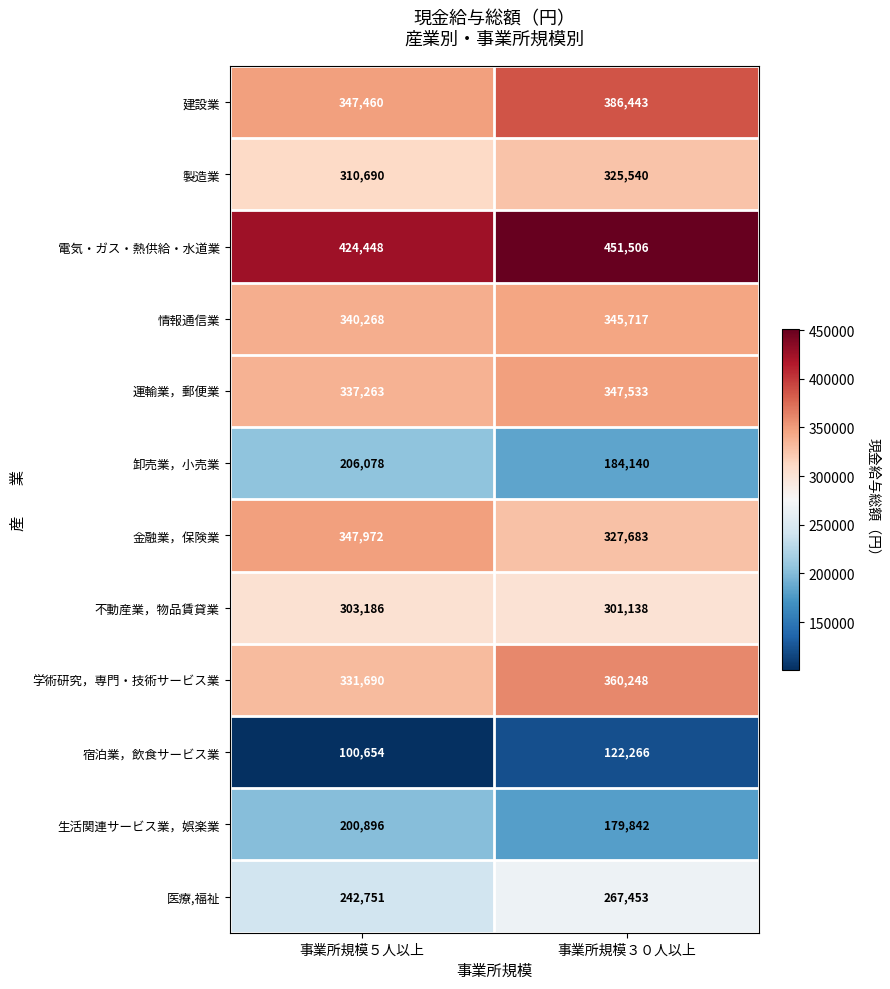

Read the 情報通信業 value at 事業所規模３０人以上, to the nearest 10.

345720